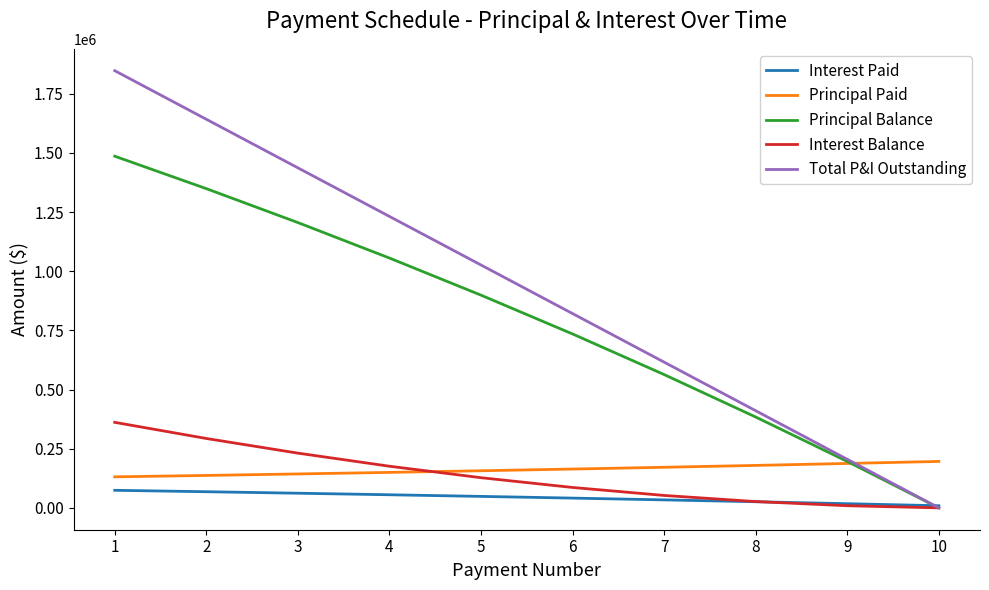

What are all the series names shown in the legend?

Interest Paid, Principal Paid, Principal Balance, Interest Balance, Total P&I Outstanding